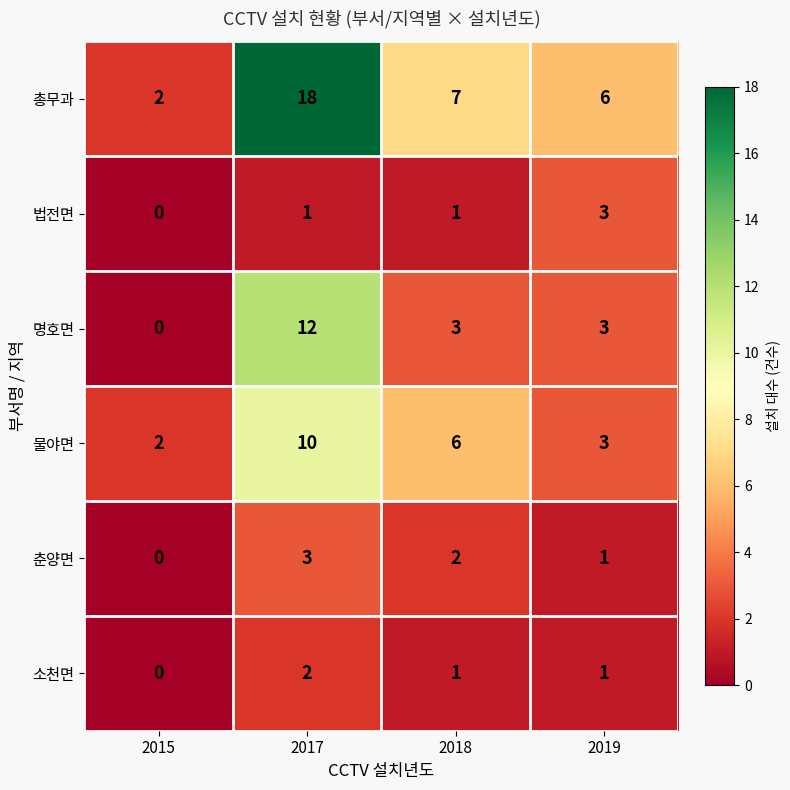

Which series has the largest range (max minus min)?

총무과